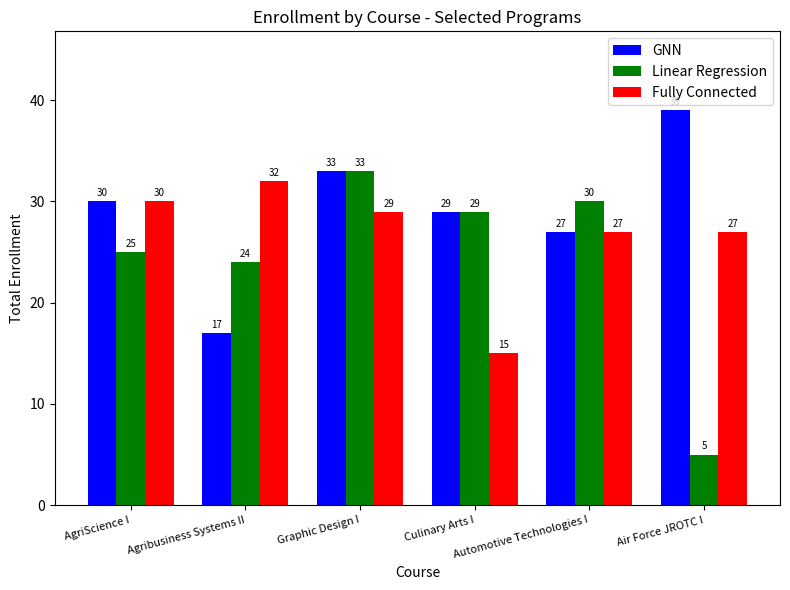

At which category does the chart reach its peak across all series?

Air Force JROTC I